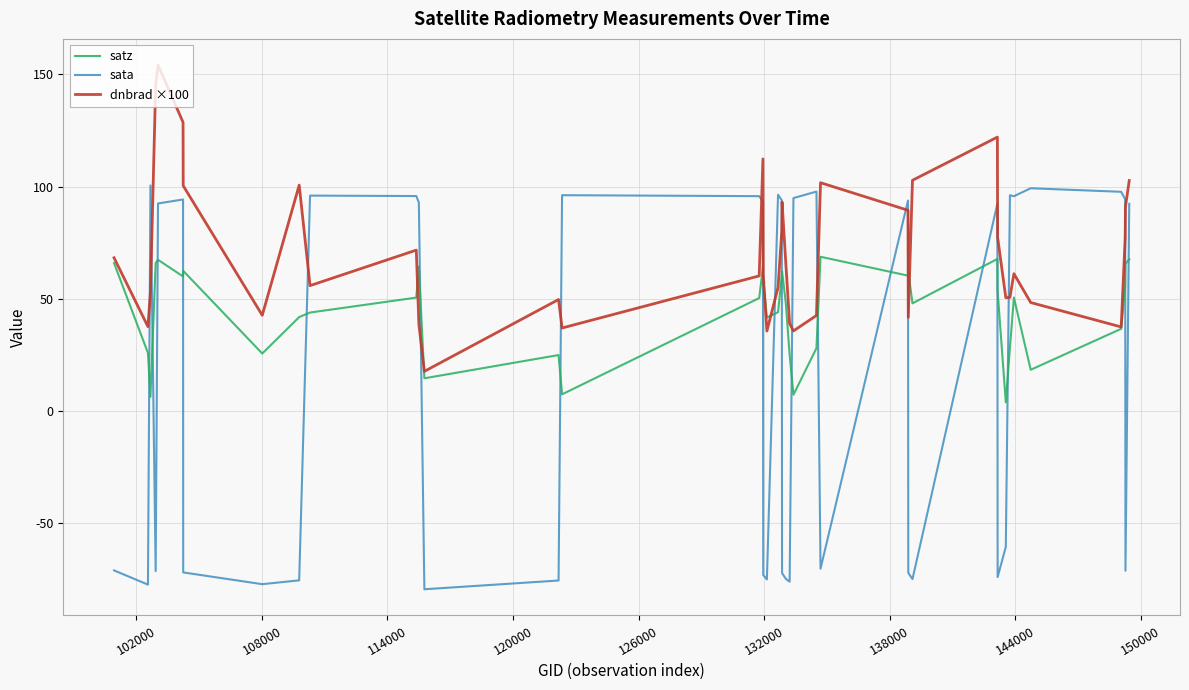

Which series has the largest total across all categories?

dnbrad ×100